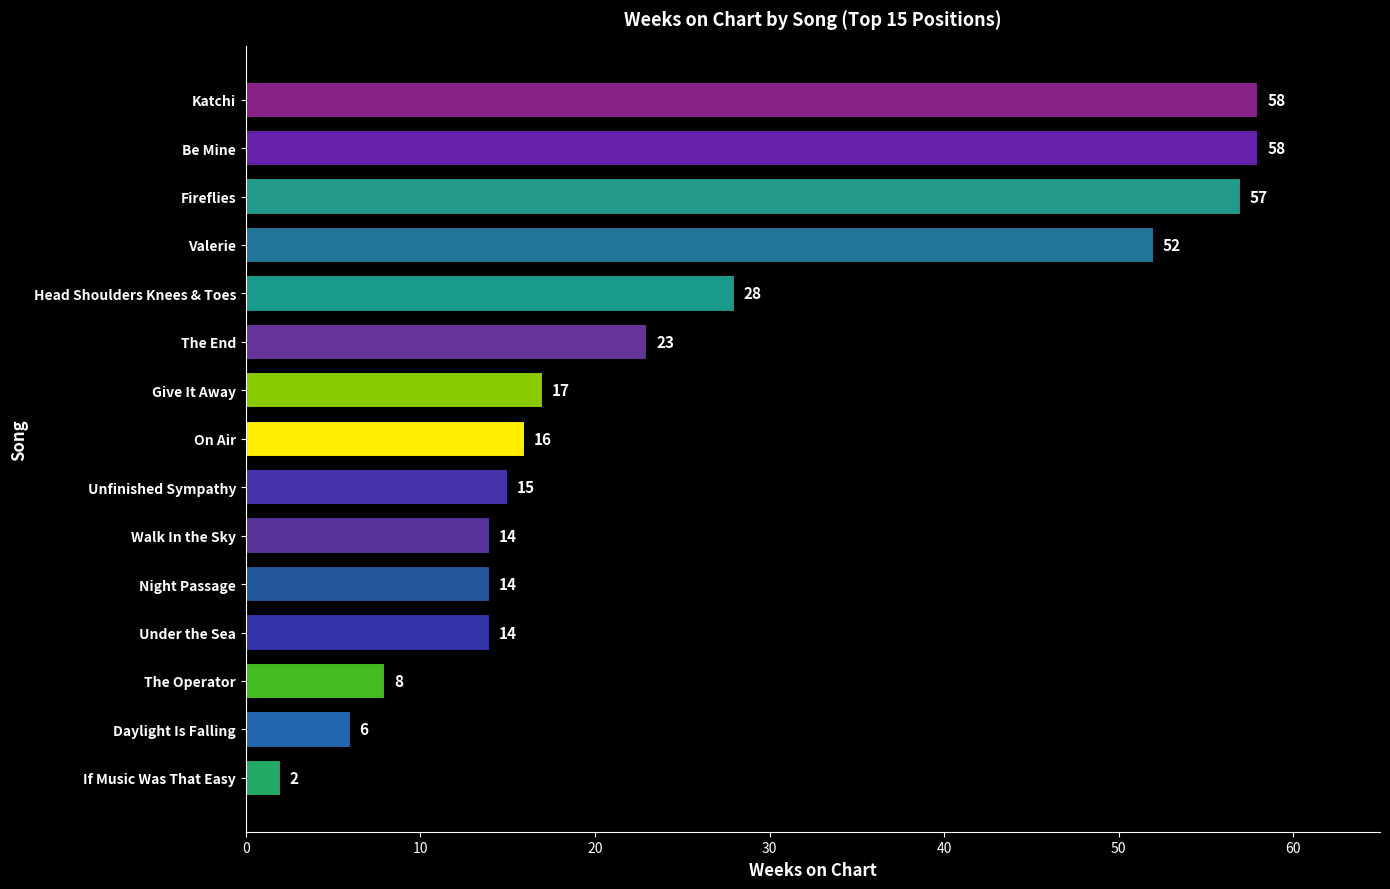

Which category has the lowest value across all series?

If Music Was That Easy